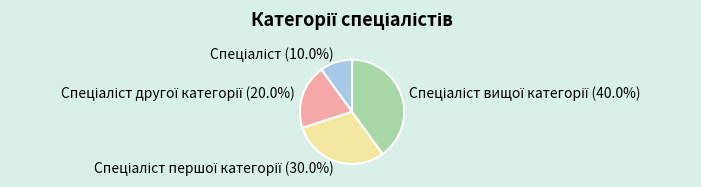

Does any single category account for the majority?

No